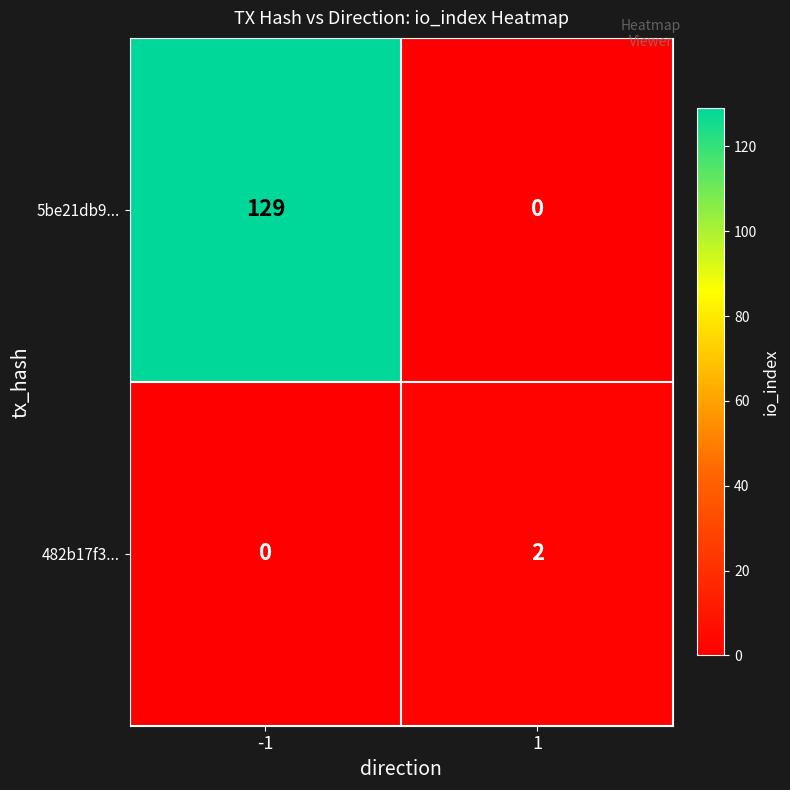

Between -1 and 1, which series saw the biggest shift?

5be21db9...